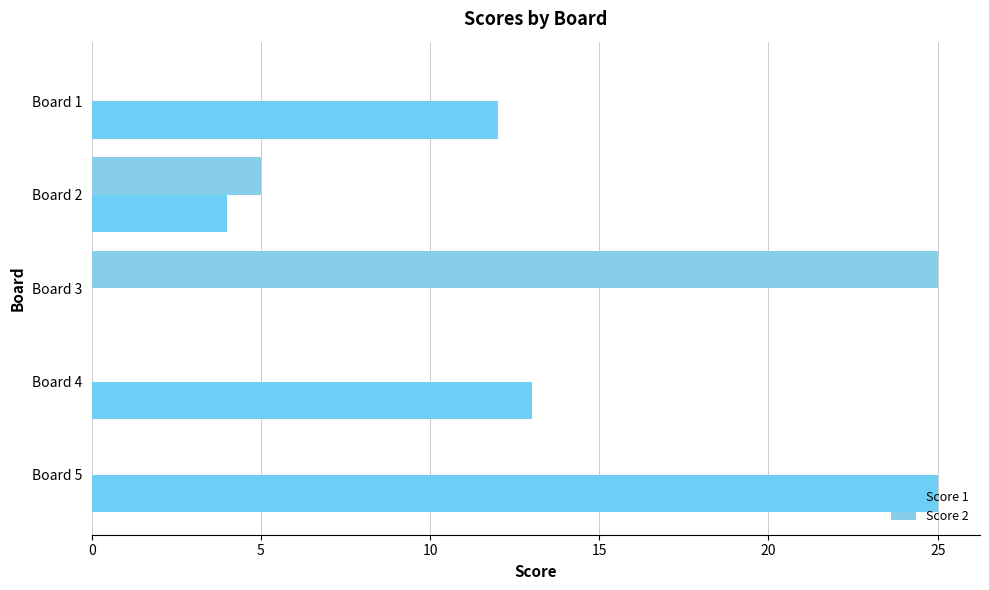

How many positive values does the Score 1 series have?

4